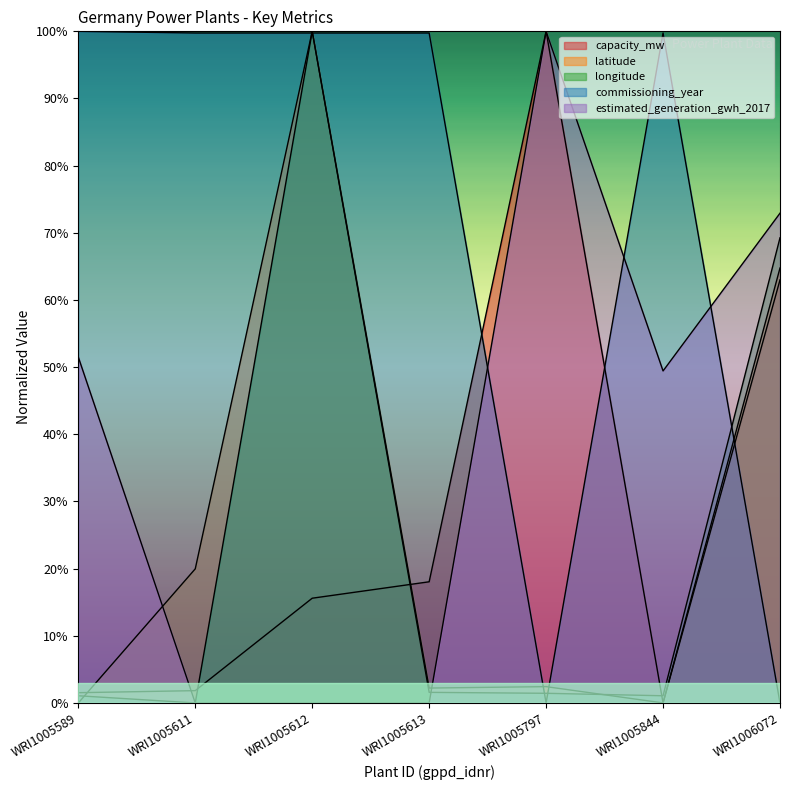

Where do longitude and commissioning_year first cross each other?

WRI1005611 and WRI1005612